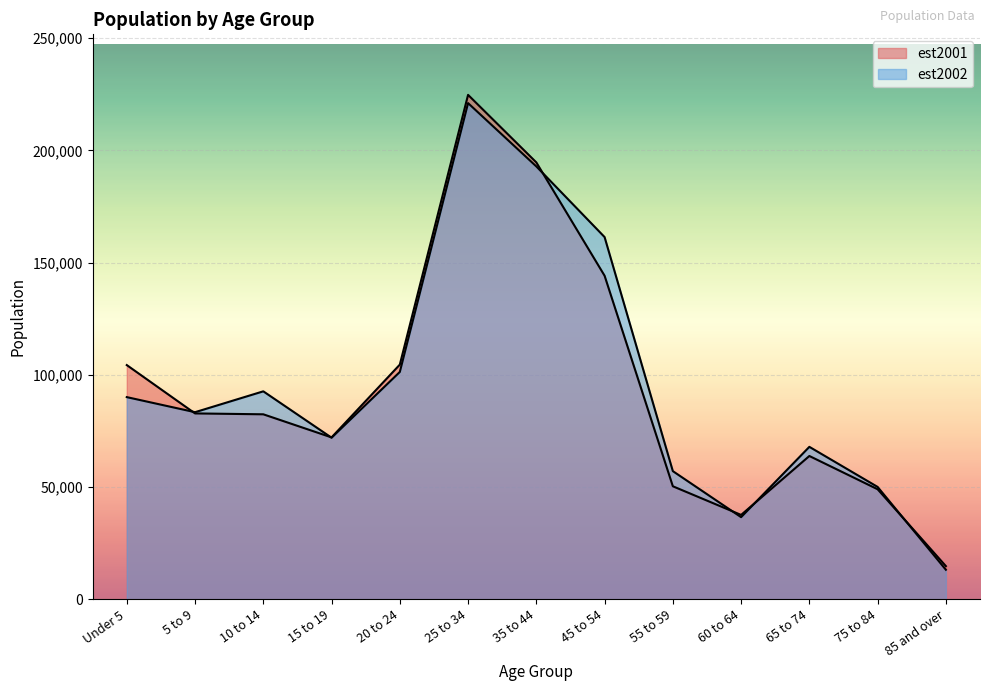

How many times do est2001 and est2002 cross each other?

6